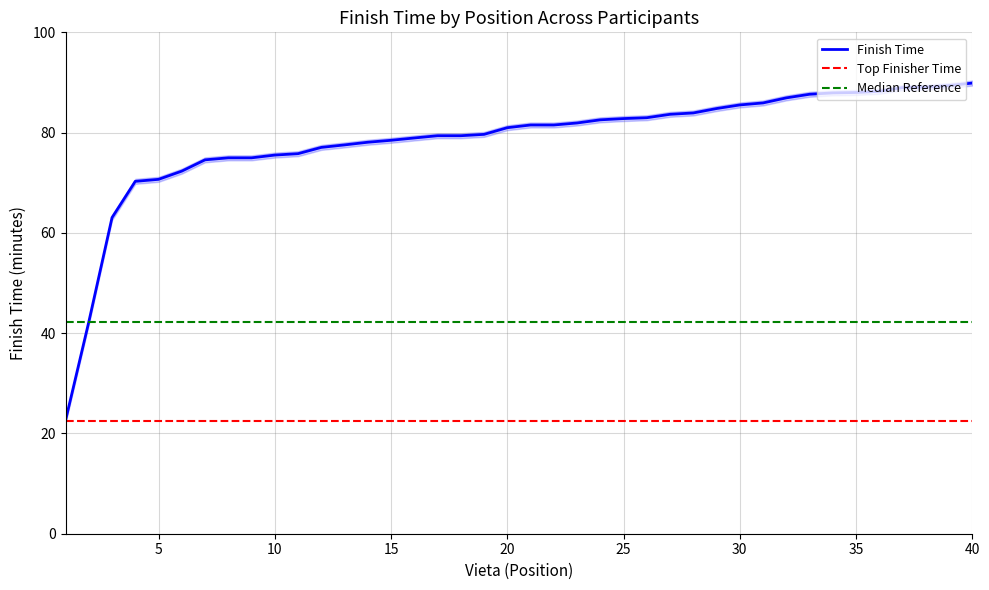

At which label does the data first exceed 81?

21